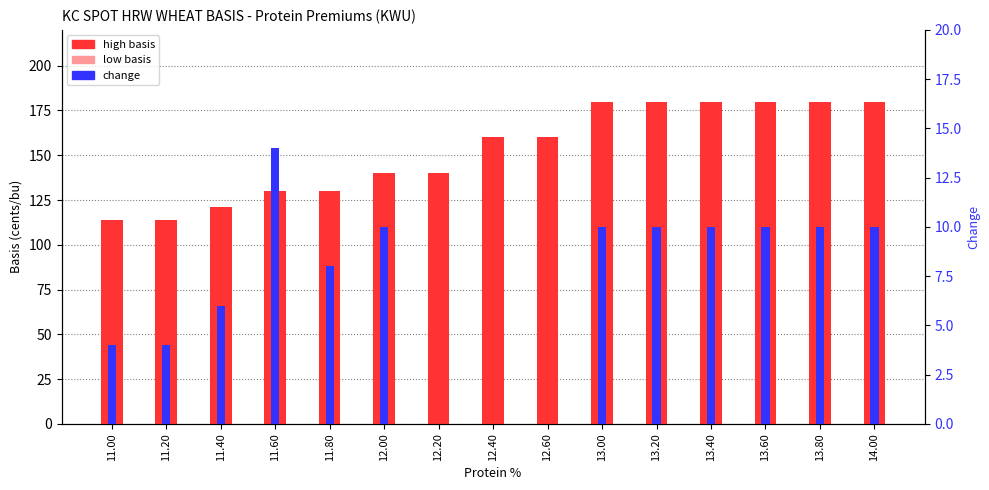

How many data points does each series have?

15